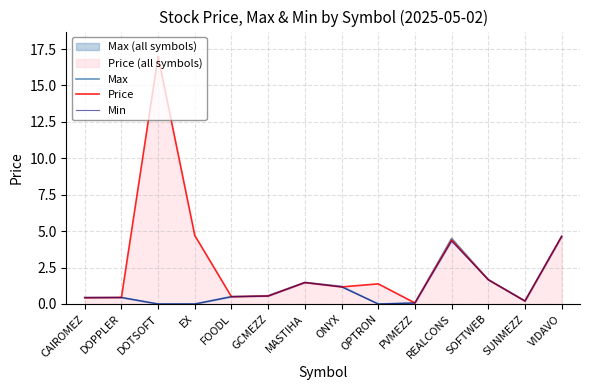

How many lines are shown in the chart?

3